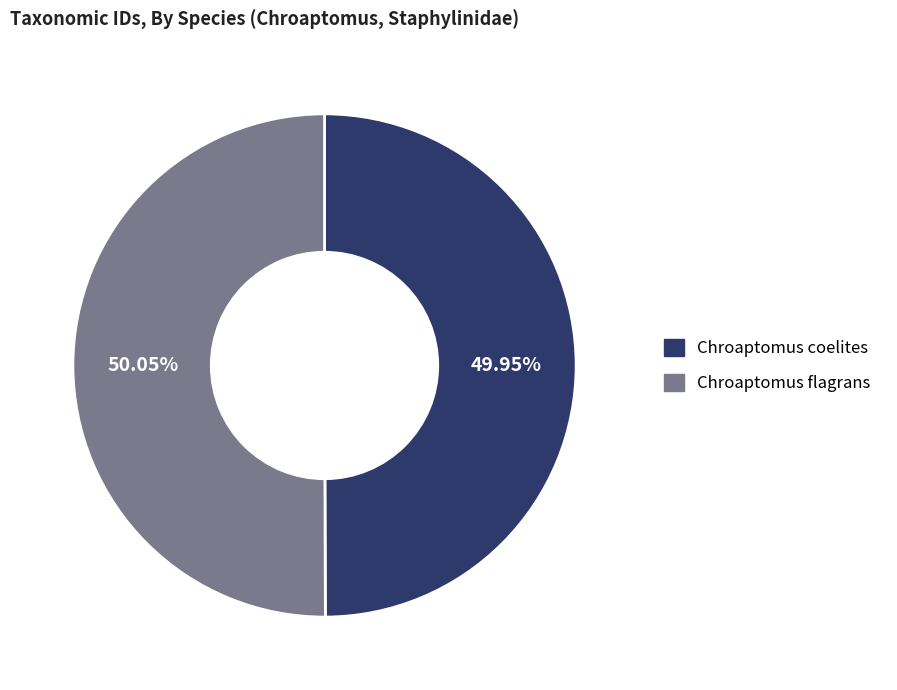

What percentage do Chroaptomus coelites and Chroaptomus flagrans together represent?

100.0%